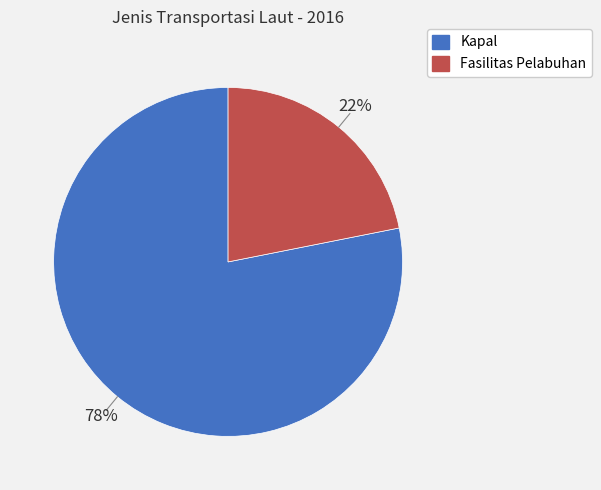

Combined, do Kapal and Fasilitas Pelabuhan account for over 50%?

Yes